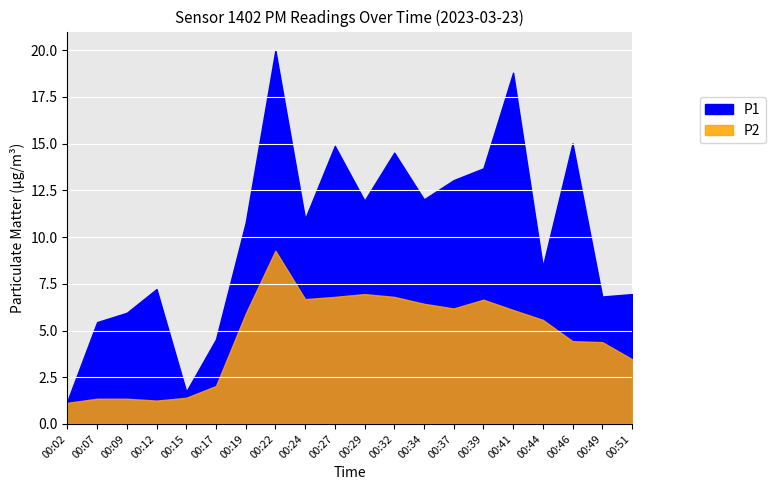

Where is P1 nearest to the value 10?

00:19